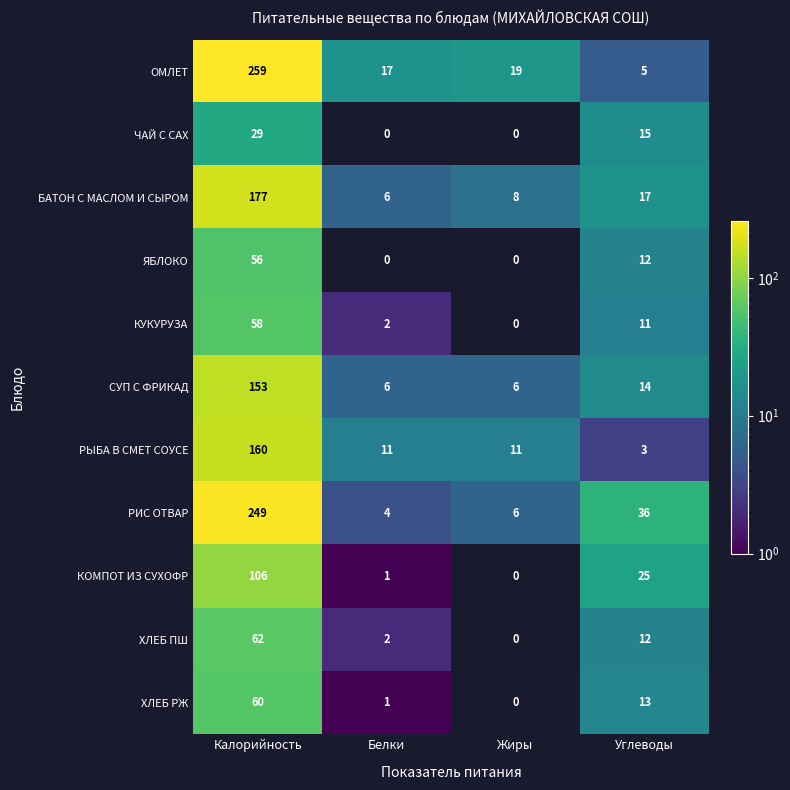

What is the highest value of the СУП С ФРИКАД series?

153